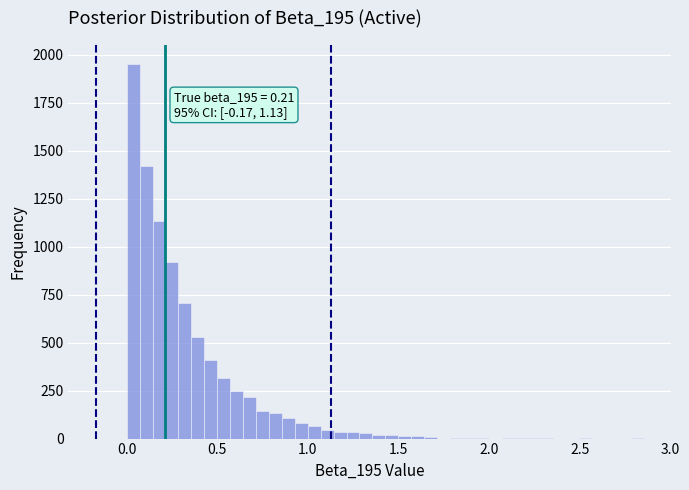

Read against the x-axis, roughly where is the centre of the tallest bar?

0.05